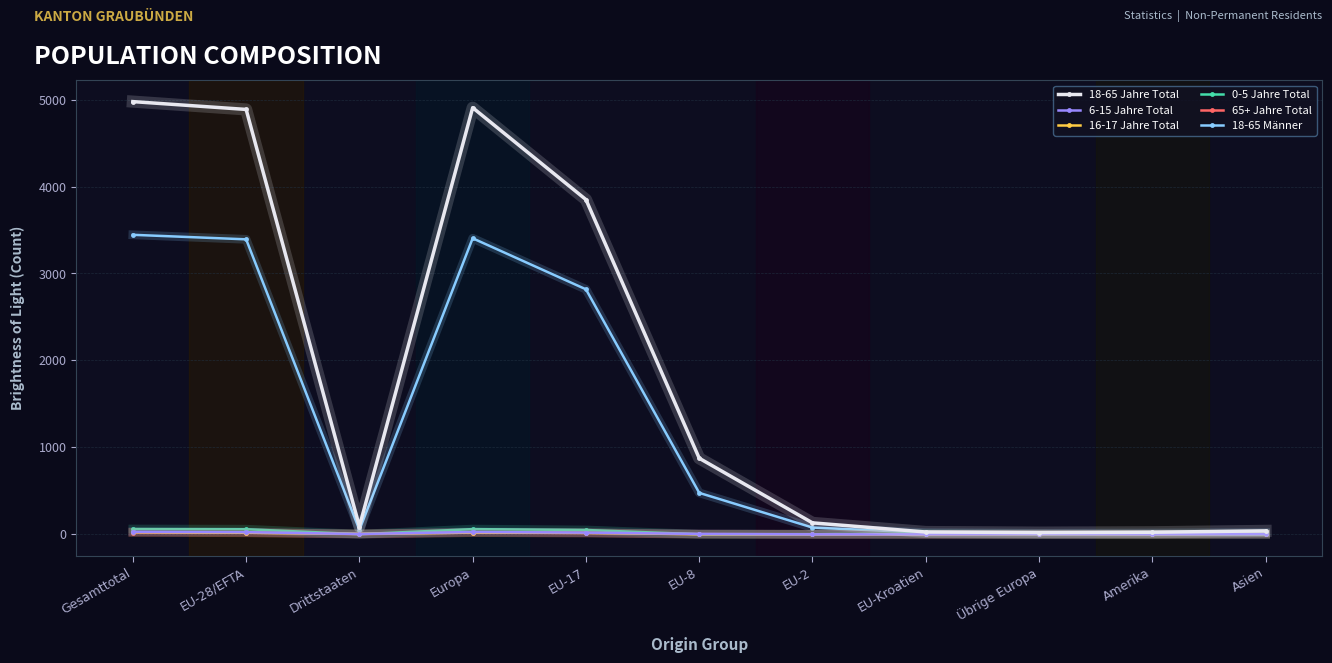

Which series has the widest spread of values?

18-65 Jahre Total